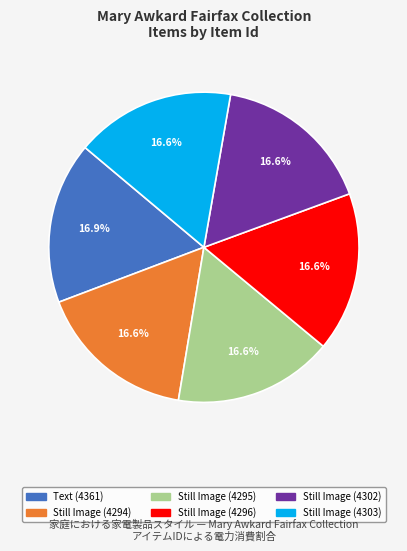

Is there any slice that represents more than half of the pie?

No